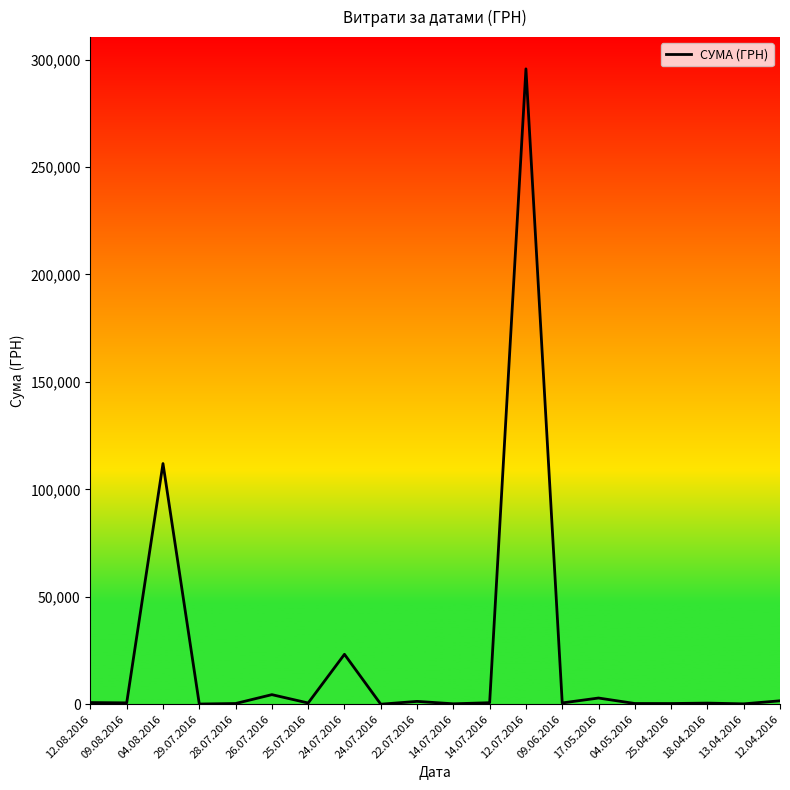

True or false: the data shows 1321.3 at 22.07.2016.

True